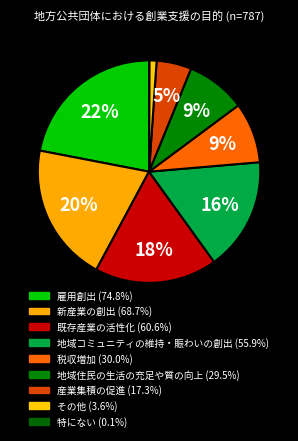

Does any single category account for the majority?

No